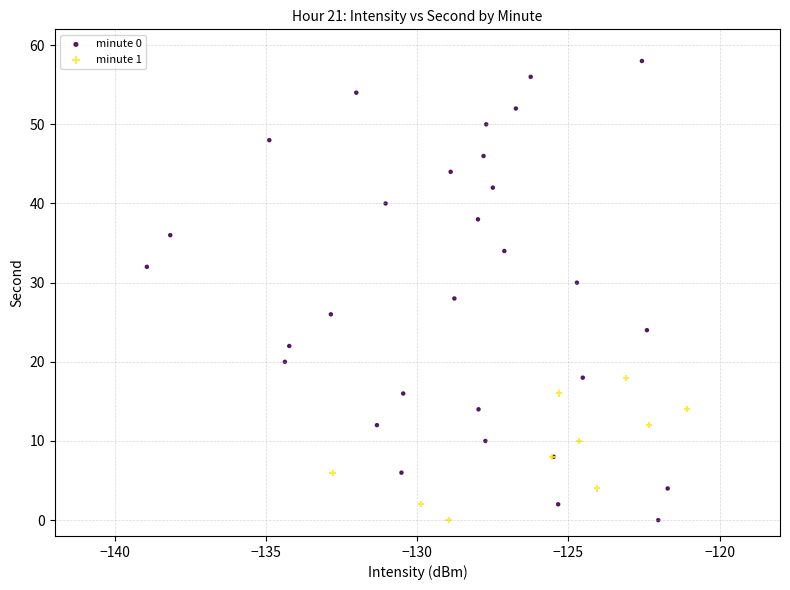

Which series reaches the maximum Y coordinate?

minute 0